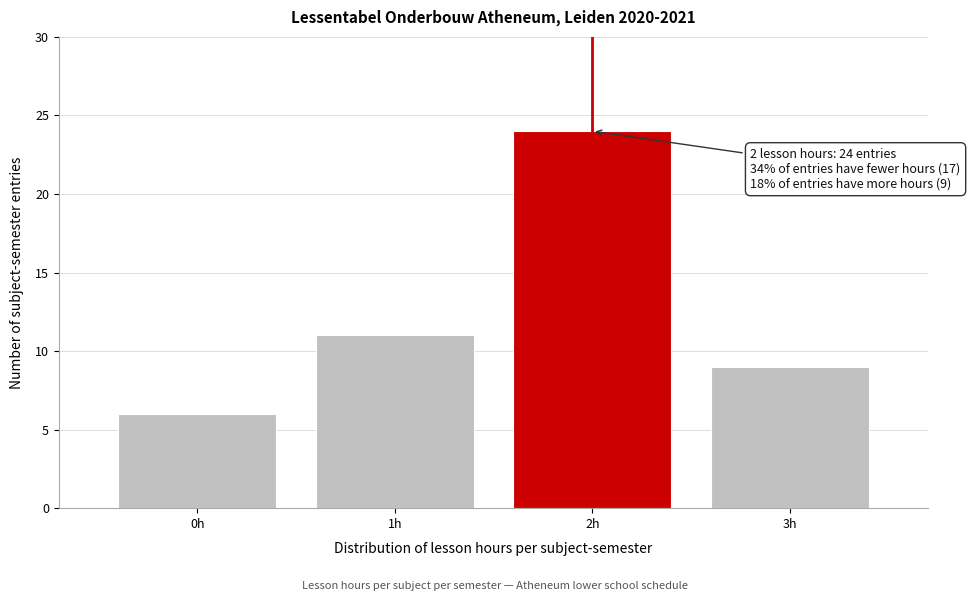

Which range on the x-axis has the tallest bar?

1.5 to 2.5